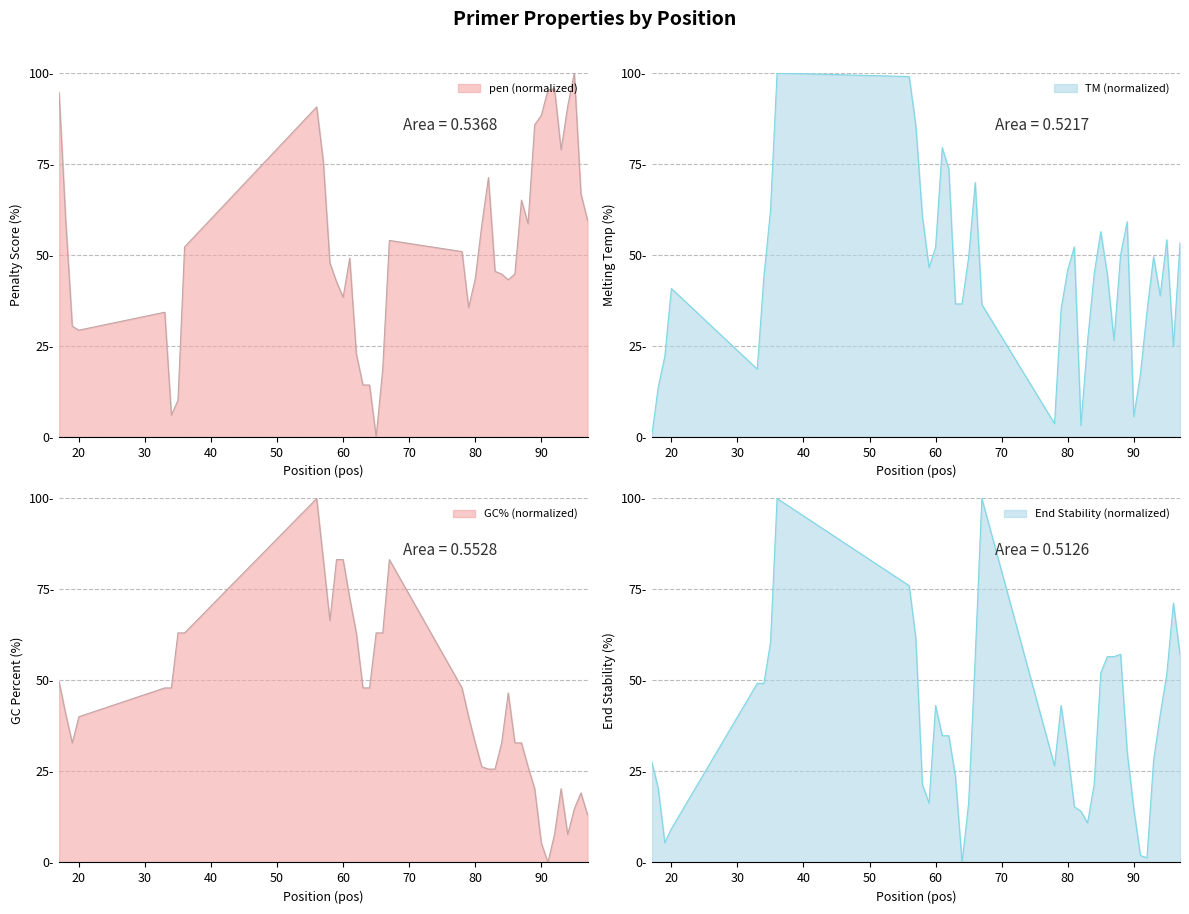

At how many categories does at least one series exceed 83?

13